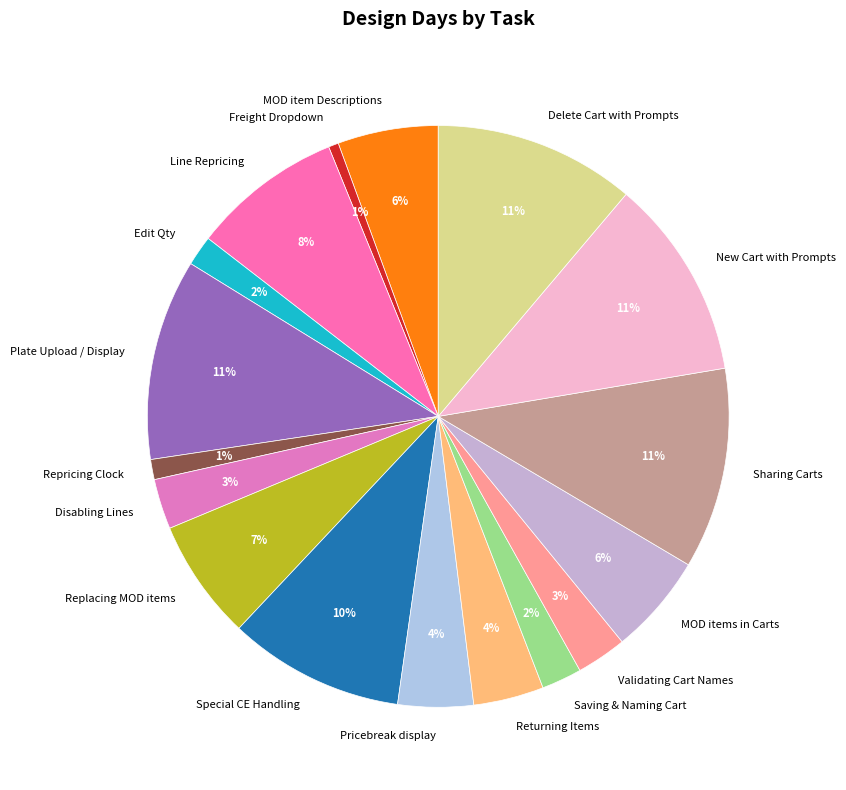

Which has a higher value, Validating Cart Names or Saving & Naming Cart?

Validating Cart Names